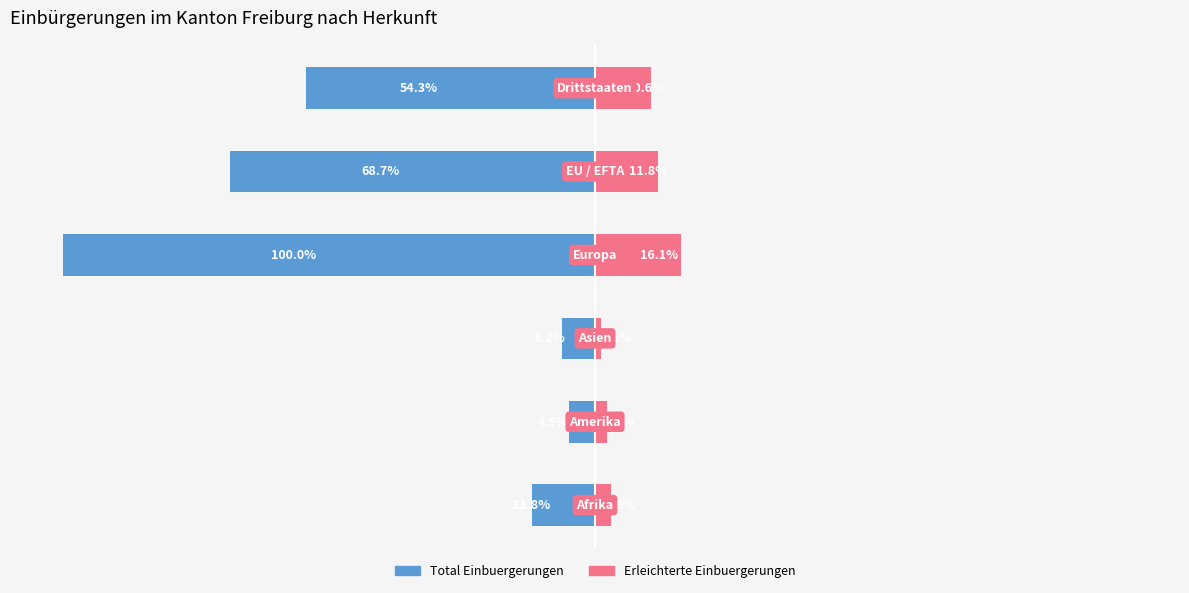

True or false: Erleichterte Einbuergerungen has a value of 4.1 at 0.

False